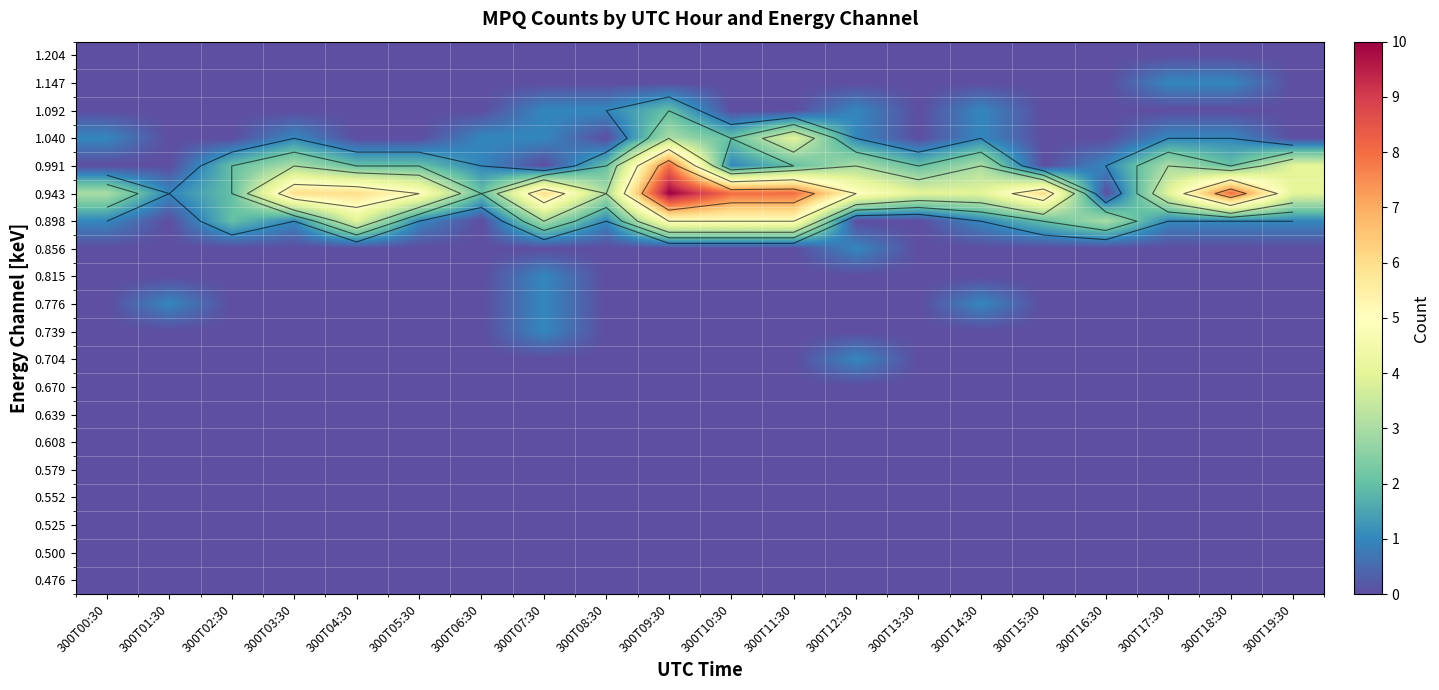

Is the value of 0.579 at 300T17:30 greater than the value of 0.639 at 300T14:30?

No